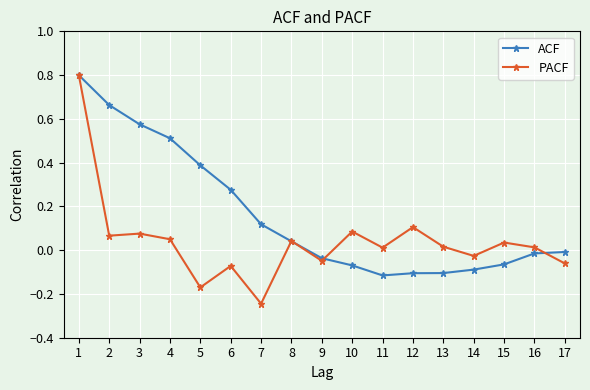

What is the difference between the highest and lowest values at 10?

0.2